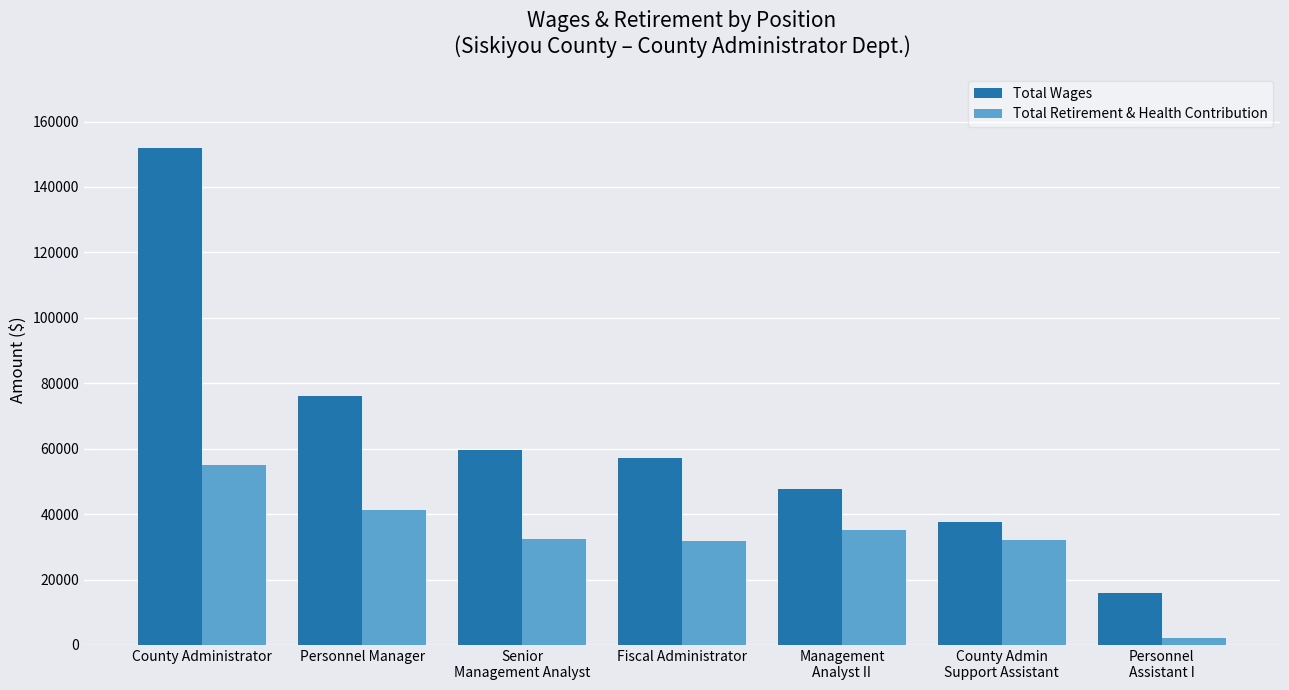

List the series in order of their overall mean, highest first.

Total Wages, Total Retirement & Health Contribution